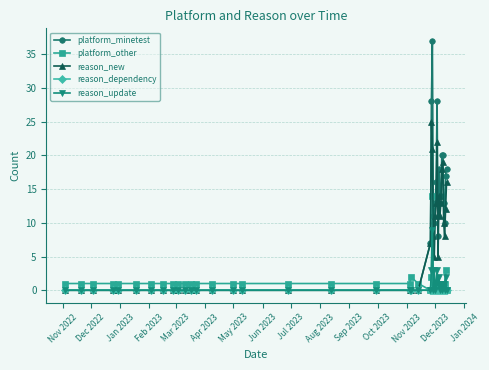

How many times do platform_other and reason_new cross each other?

1